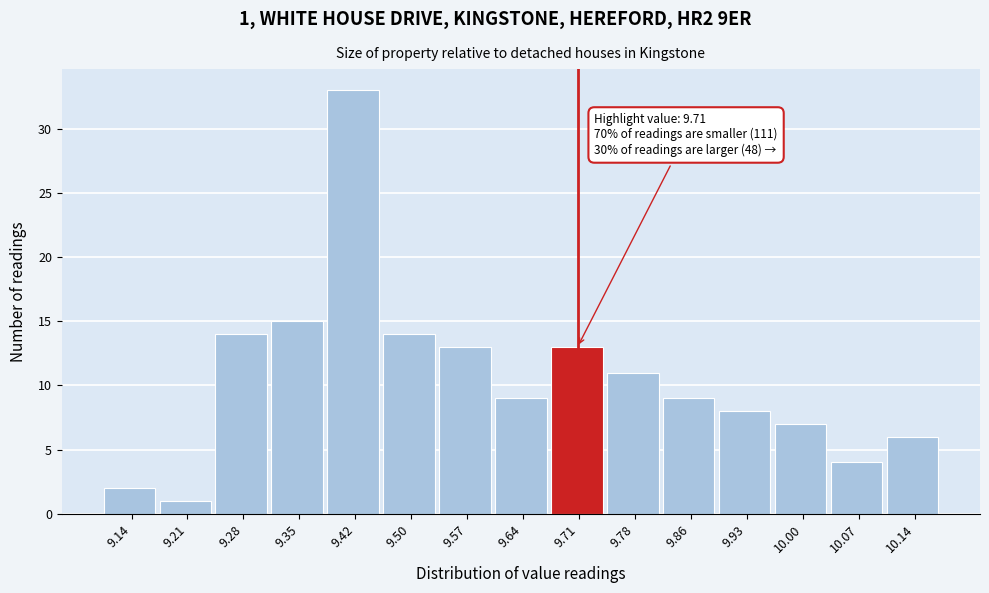

Which range on the x-axis has the tallest bar?

9.388 to 9.460